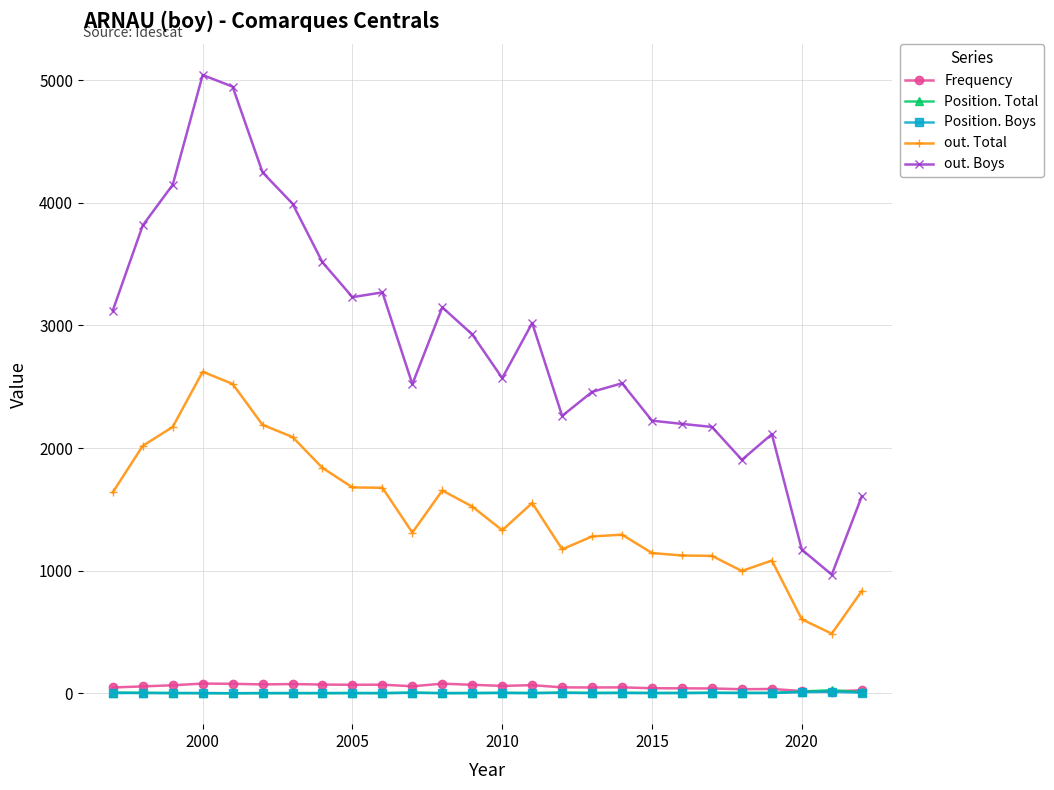

True or false: Position. Total and out. Boys cross at least once.

False